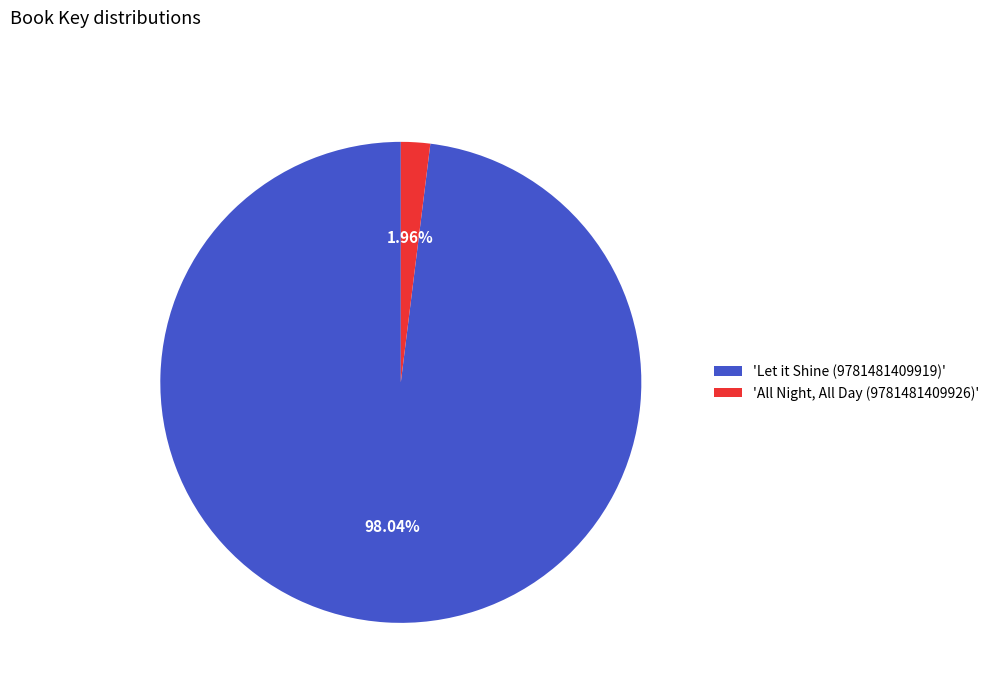

Rank the categories by value from highest to lowest.

'Let it Shine (9781481409919)', 'All Night, All Day (9781481409926)'